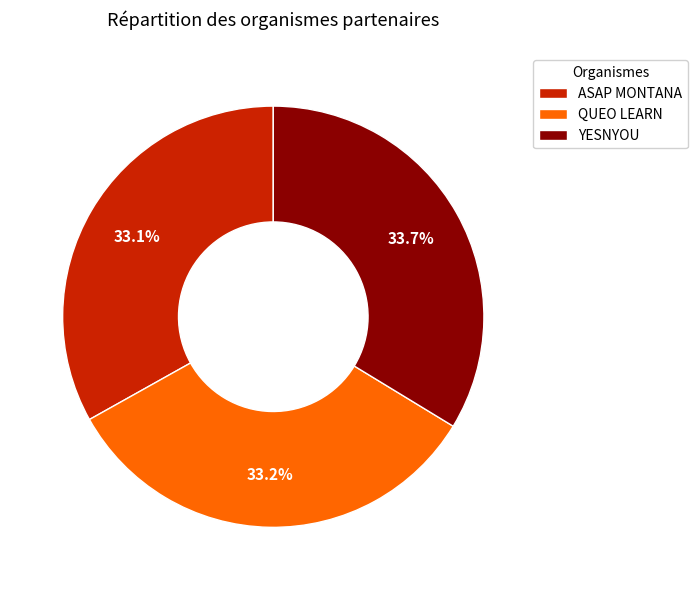

Does ASAP MONTANA represent more than half of the total?

No